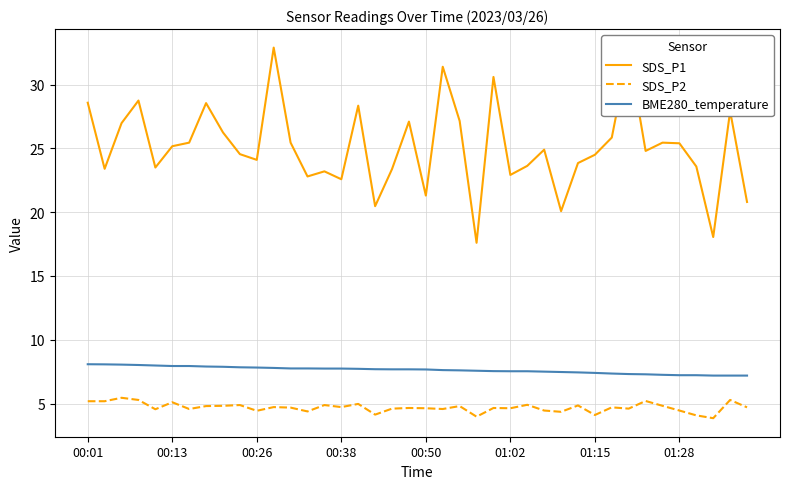

How many lines are shown in the chart?

3